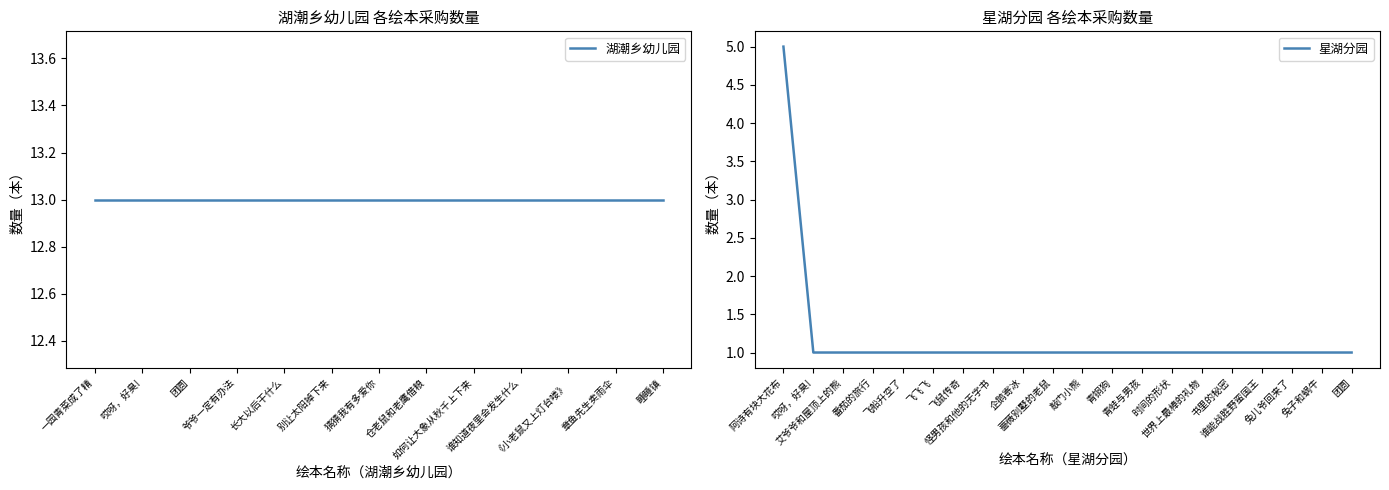

Which label corresponds to the smallest value in the chart?

哎呀，好臭!